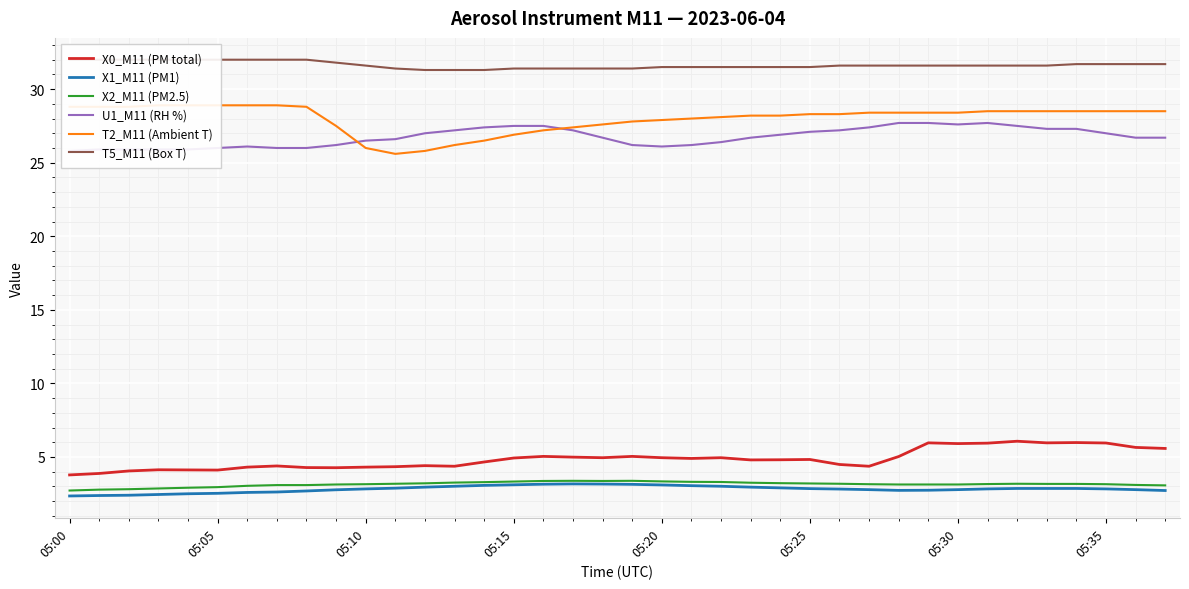

True or false: X1_M11 (PM1) and X0_M11 (PM total) cross at least once.

False